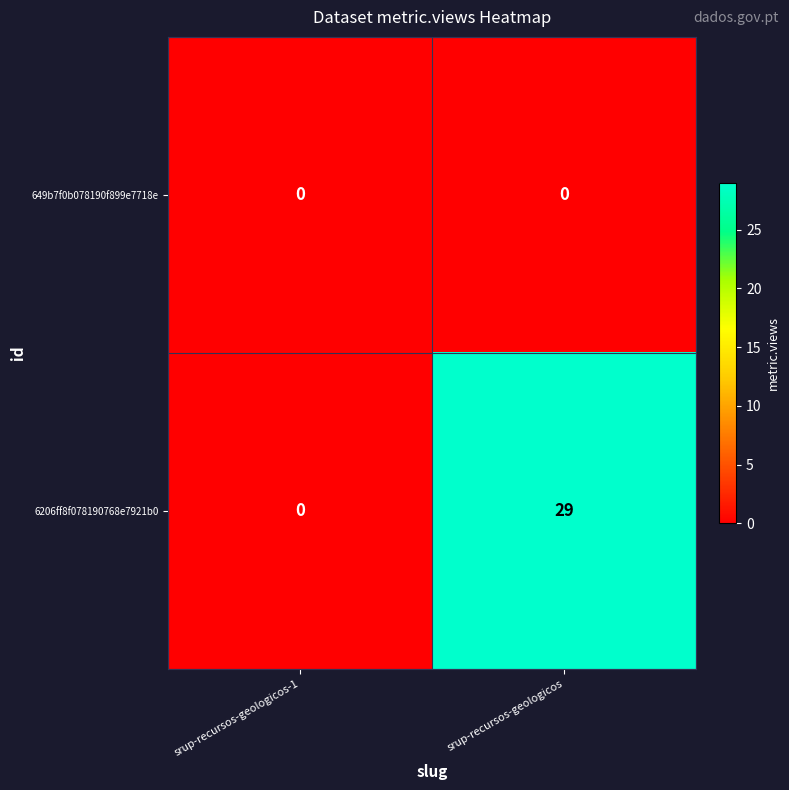

Rank the series by their maximum value, from highest to lowest.

6206ff8f078190768e7921b0, 649b7f0b078190f899e7718e